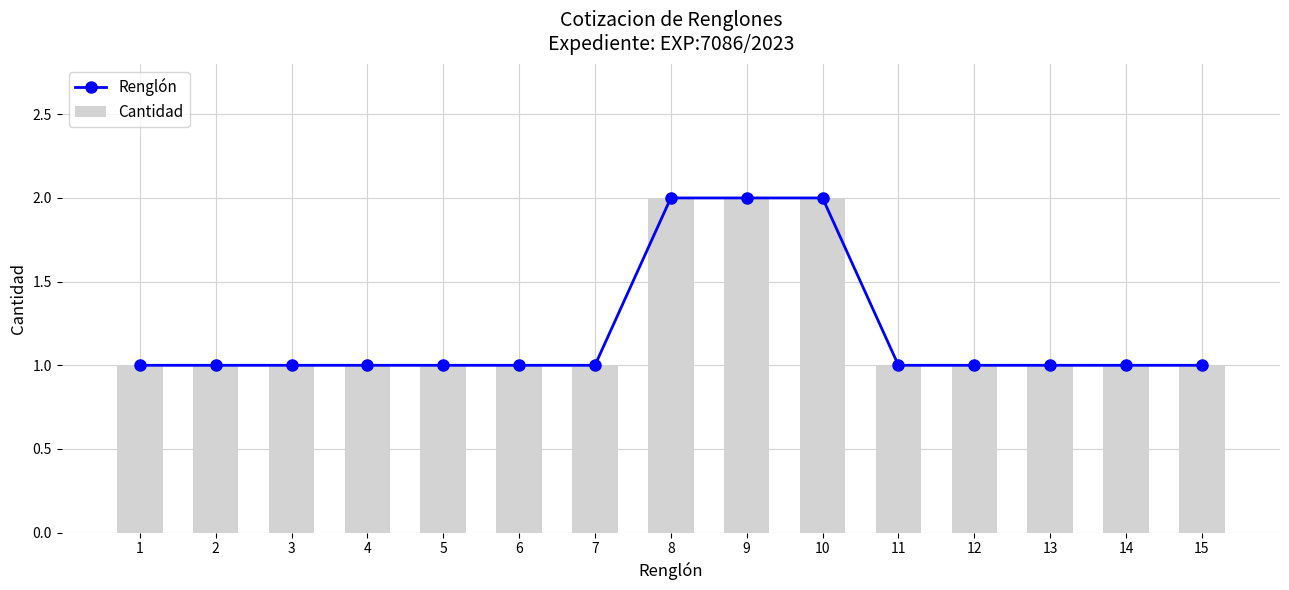

True or false: Renglón has a value of 1 at 5.

False